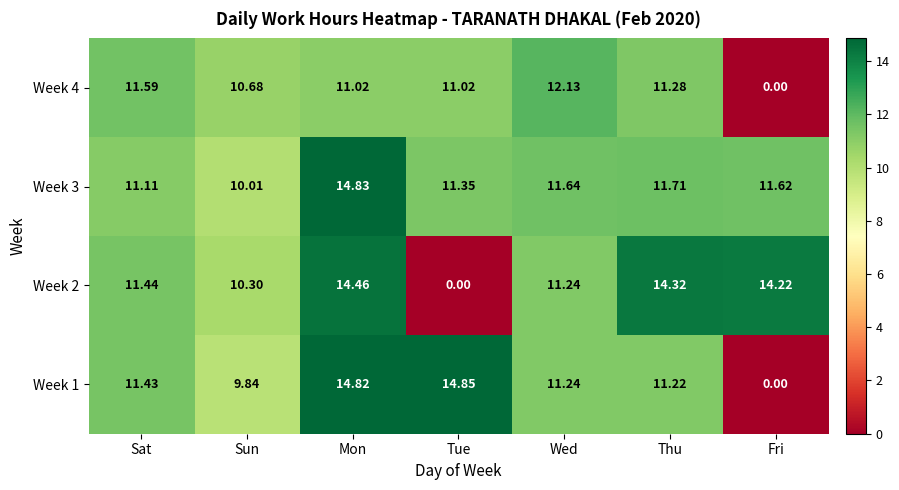

Rank the categories by Week 1 value from highest to lowest.

Tue, Mon, Sat, Wed, Thu, Sun, Fri